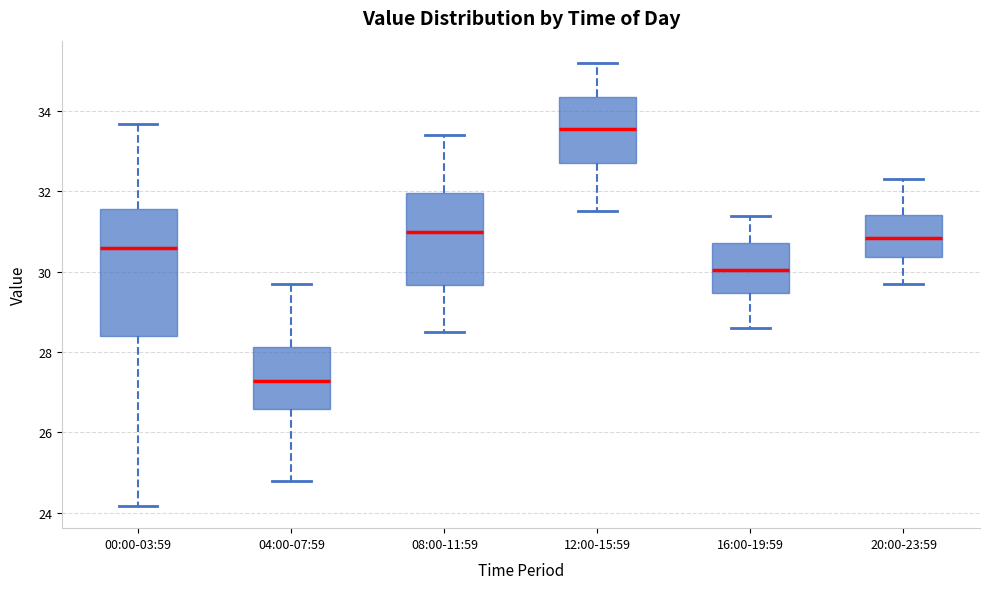

Which box has the highest median line?

12:00-15:59